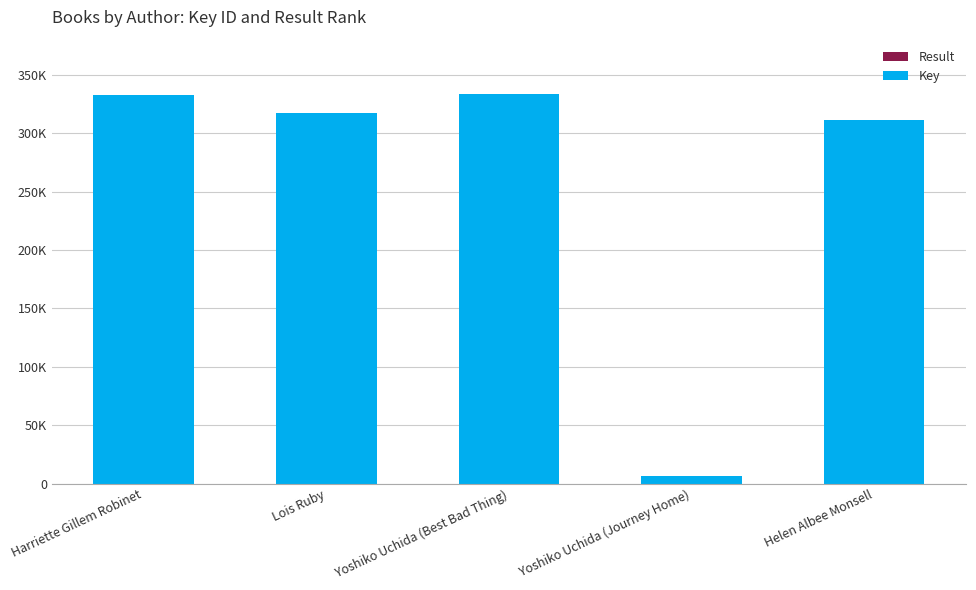

At Harriette Gillem Robinet, list the series in order from largest to smallest.

Key, Result